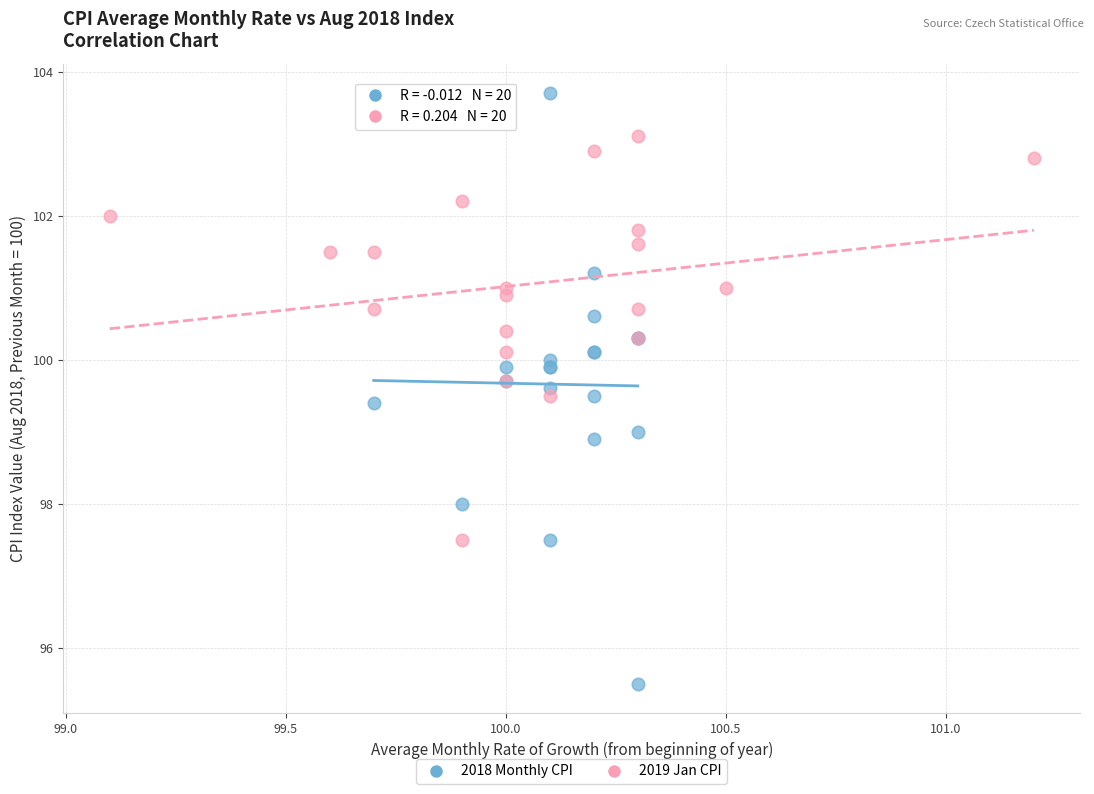

What are all the series names shown in the legend?

2018 Monthly CPI, 2019 Jan CPI